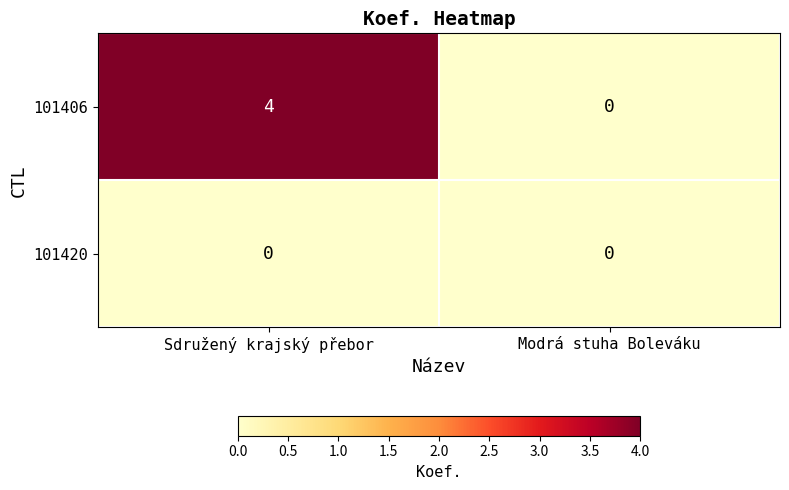

Is it true that 101406 equals 2 at Modrá stuha Boleváku?

False